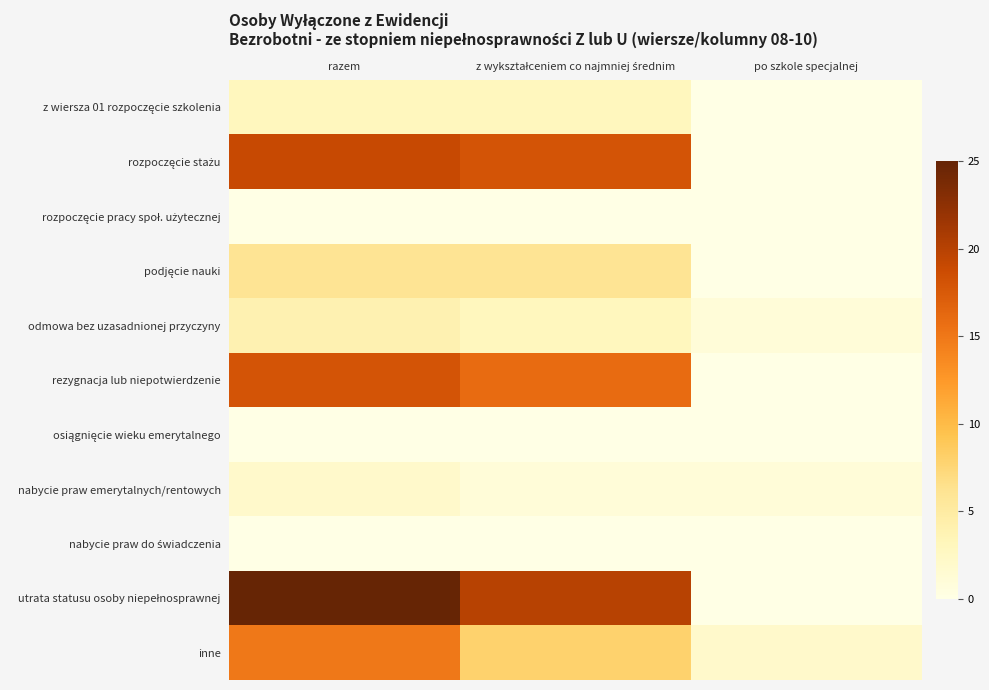

Which has a higher value, z wykształceniem co najmniej średnim or razem?

z wykształceniem co najmniej średnim